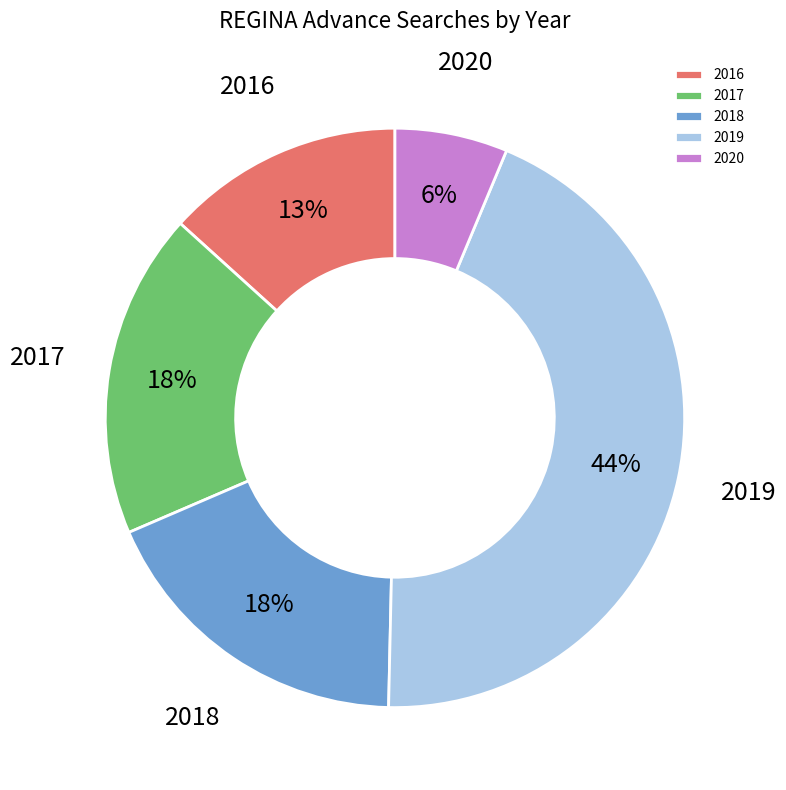

What percentage is the 2020 slice, to the nearest percent?

6%